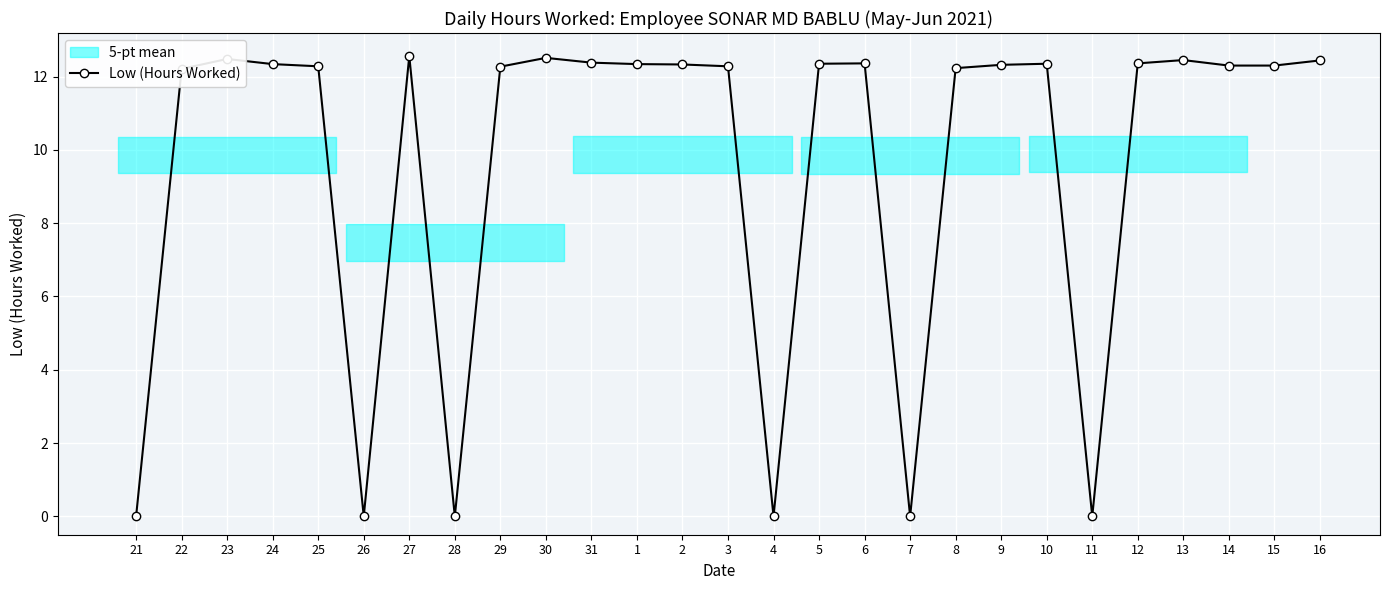

The chart shows a value of 8.1 at 2. True or false?

False